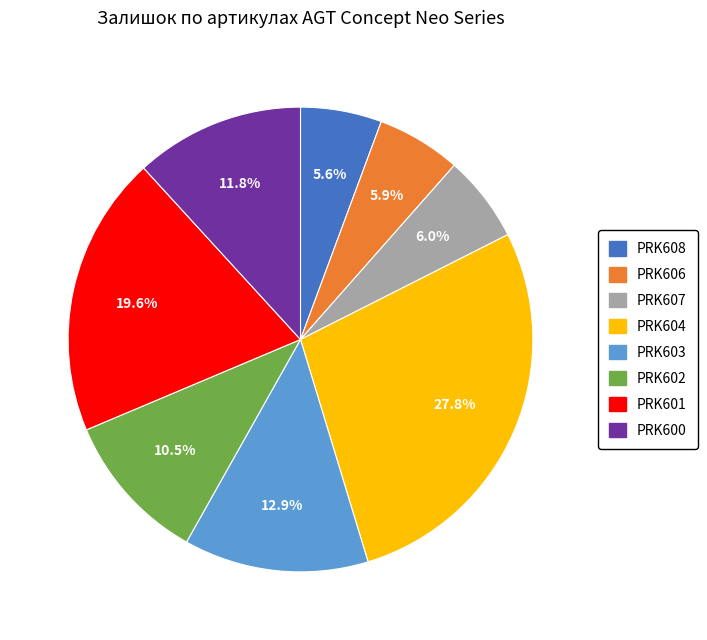

Is there a majority slice in this chart?

No